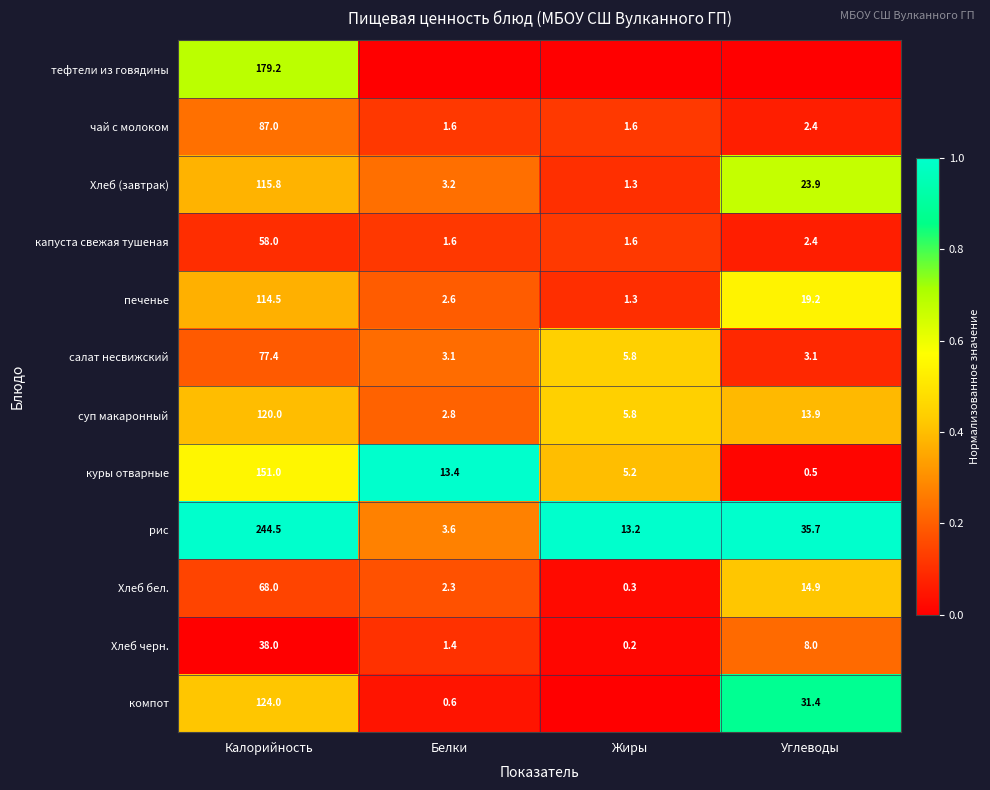

The value of капуста свежая тушеная at Углеводы is 2.4. True or false?

True